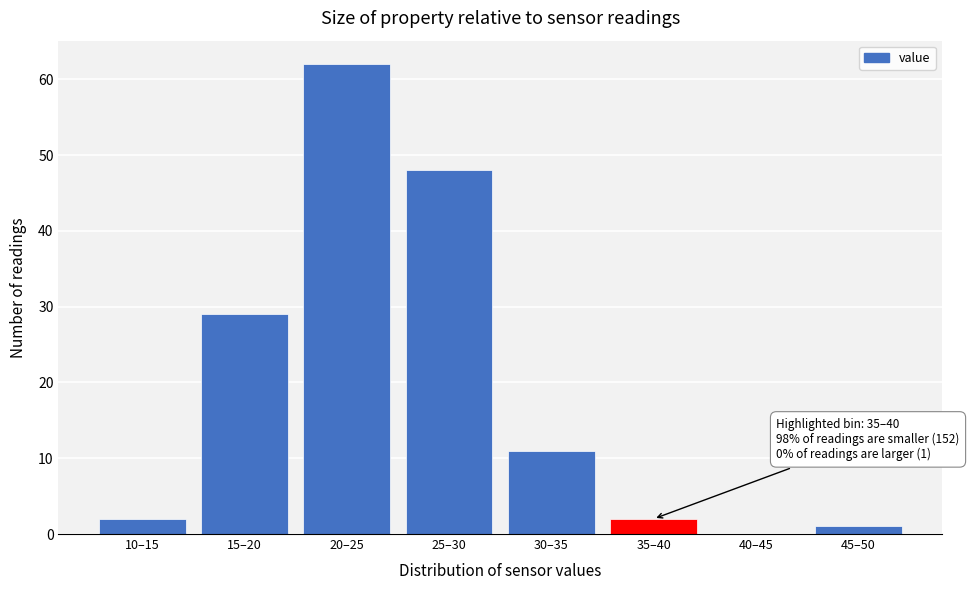

Reading left to right, transcribe all the data shown in this chart.

10–15=2	15–20=29	20–25=62	25–30=48	30–35=11	35–40=2	40–45=0	45–50=1